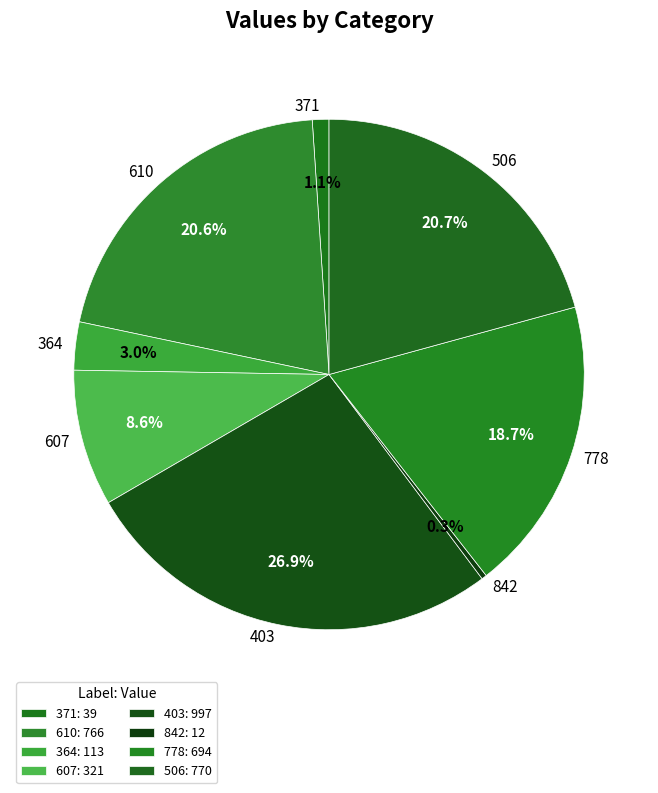

Is it true that 842 is 0% of the pie?

True